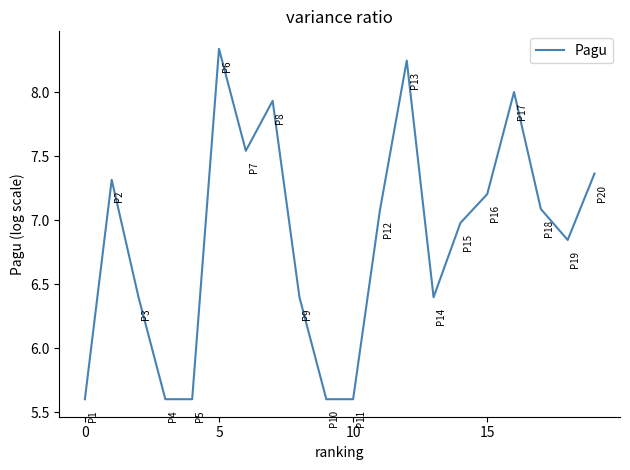

What is the difference between the maximum and minimum values?

2.7